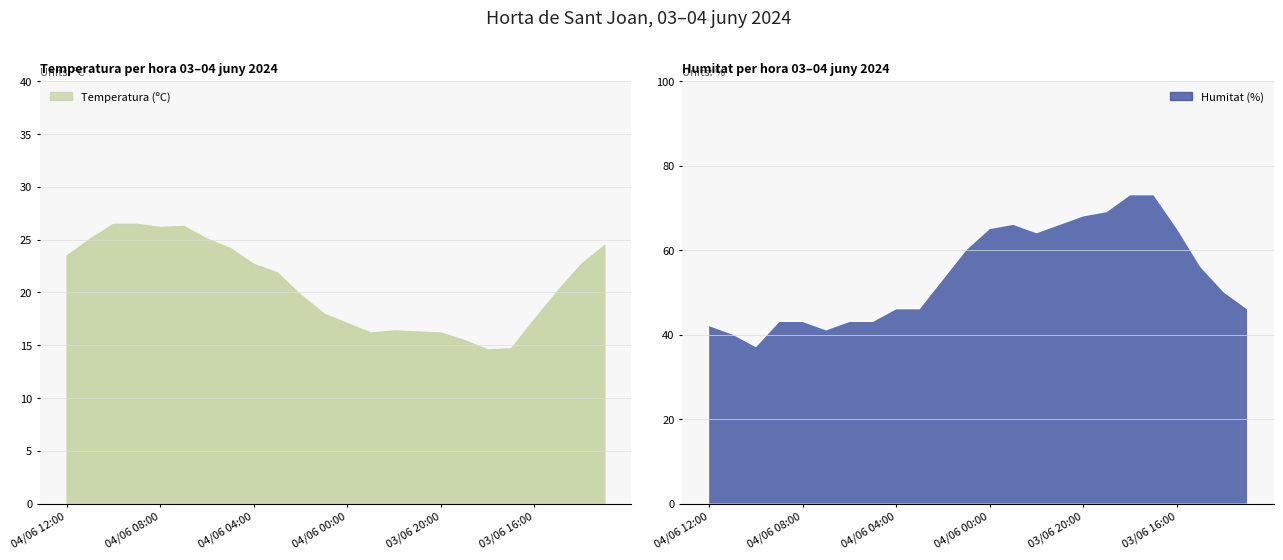

True or false: Temperatura (ºC) and Humitat (%) intersect in this chart.

False